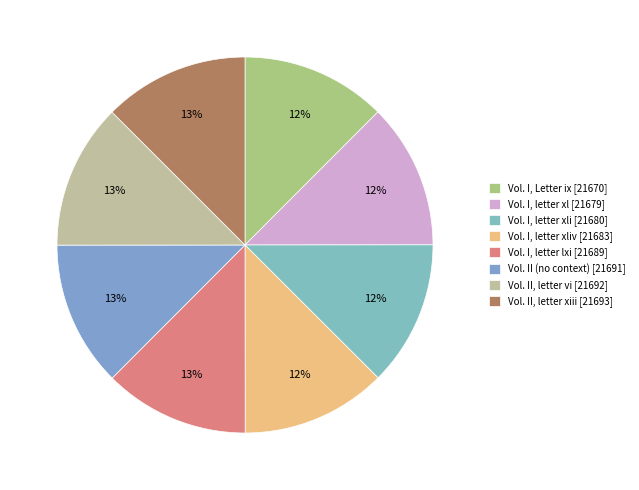

Does any single category account for the majority?

No